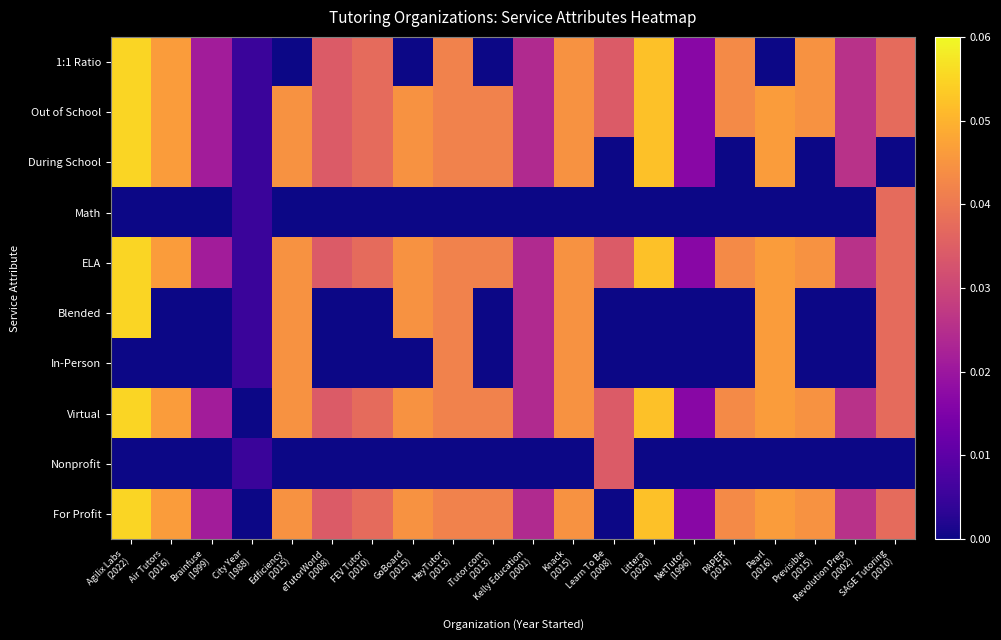

Reading right to left, list all the values displayed in this chart.

For Profit: SAGE Tutoring
(2010)=0.0	Revolution Prep
(2002)=0.0	Previsible
(2015)=0.0	Pearl
(2016)=0.0	PAPER
(2014)=0.0	NetTutor
(1996)=0.0	Littera
(2020)=0.1	Learn To Be
(2008)=0.0	Knack
(2015)=0.0	Kelly Education
(2001)=0.0	iTutor.com
(2013)=0.0	HeyTutor
(2013)=0.0	GoBoard
(2015)=0.0	FEV Tutor
(2010)=0.0	eTutorWorld
(2008)=0.0	Edficiency
(2015)=0.0	City Year
(1988)=0.0	Brainfuse
(1999)=0.0	Air Tutors
(2016)=0.0	Agilix Labs
(2022)=0.1
Nonprofit: SAGE Tutoring
(2010)=0.0	Revolution Prep
(2002)=0.0	Previsible
(2015)=0.0	Pearl
(2016)=0.0	PAPER
(2014)=0.0	NetTutor
(1996)=0.0	Littera
(2020)=0.0	Learn To Be
(2008)=0.0	Knack
(2015)=0.0	Kelly Education
(2001)=0.0	iTutor.com
(2013)=0.0	HeyTutor
(2013)=0.0	GoBoard
(2015)=0.0	FEV Tutor
(2010)=0.0	eTutorWorld
(2008)=0.0	Edficiency
(2015)=0.0	City Year
(1988)=0.0	Brainfuse
(1999)=0.0	Air Tutors
(2016)=0.0	Agilix Labs
(2022)=0.0
Virtual: SAGE Tutoring
(2010)=0.0	Revolution Prep
(2002)=0.0	Previsible
(2015)=0.0	Pearl
(2016)=0.0	PAPER
(2014)=0.0	NetTutor
(1996)=0.0	Littera
(2020)=0.1	Learn To Be
(2008)=0.0	Knack
(2015)=0.0	Kelly Education
(2001)=0.0	iTutor.com
(2013)=0.0	HeyTutor
(2013)=0.0	GoBoard
(2015)=0.0	FEV Tutor
(2010)=0.0	eTutorWorld
(2008)=0.0	Edficiency
(2015)=0.0	City Year
(1988)=0.0	Brainfuse
(1999)=0.0	Air Tutors
(2016)=0.0	Agilix Labs
(2022)=0.1
In-Person: SAGE Tutoring
(2010)=0.0	Revolution Prep
(2002)=0.0	Previsible
(2015)=0.0	Pearl
(2016)=0.0	PAPER
(2014)=0.0	NetTutor
(1996)=0.0	Littera
(2020)=0.0	Learn To Be
(2008)=0.0	Knack
(2015)=0.0	Kelly Education
(2001)=0.0	iTutor.com
(2013)=0.0	HeyTutor
(2013)=0.0	GoBoard
(2015)=0.0	FEV Tutor
(2010)=0.0	eTutorWorld
(2008)=0.0	Edficiency
(2015)=0.0	City Year
(1988)=0.0	Brainfuse
(1999)=0.0	Air Tutors
(2016)=0.0	Agilix Labs
(2022)=0.0
Blended: SAGE Tutoring
(2010)=0.0	Revolution Prep
(2002)=0.0	Previsible
(2015)=0.0	Pearl
(2016)=0.0	PAPER
(2014)=0.0	NetTutor
(1996)=0.0	Littera
(2020)=0.0	Learn To Be
(2008)=0.0	Knack
(2015)=0.0	Kelly Education
(2001)=0.0	iTutor.com
(2013)=0.0	HeyTutor
(2013)=0.0	GoBoard
(2015)=0.0	FEV Tutor
(2010)=0.0	eTutorWorld
(2008)=0.0	Edficiency
(2015)=0.0	City Year
(1988)=0.0	Brainfuse
(1999)=0.0	Air Tutors
(2016)=0.0	Agilix Labs
(2022)=0.1
ELA: SAGE Tutoring
(2010)=0.0	Revolution Prep
(2002)=0.0	Previsible
(2015)=0.0	Pearl
(2016)=0.0	PAPER
(2014)=0.0	NetTutor
(1996)=0.0	Littera
(2020)=0.1	Learn To Be
(2008)=0.0	Knack
(2015)=0.0	Kelly Education
(2001)=0.0	iTutor.com
(2013)=0.0	HeyTutor
(2013)=0.0	GoBoard
(2015)=0.0	FEV Tutor
(2010)=0.0	eTutorWorld
(2008)=0.0	Edficiency
(2015)=0.0	City Year
(1988)=0.0	Brainfuse
(1999)=0.0	Air Tutors
(2016)=0.0	Agilix Labs
(2022)=0.1
Math: SAGE Tutoring
(2010)=0.0	Revolution Prep
(2002)=0.0	Previsible
(2015)=0.0	Pearl
(2016)=0.0	PAPER
(2014)=0.0	NetTutor
(1996)=0.0	Littera
(2020)=0.0	Learn To Be
(2008)=0.0	Knack
(2015)=0.0	Kelly Education
(2001)=0.0	iTutor.com
(2013)=0.0	HeyTutor
(2013)=0.0	GoBoard
(2015)=0.0	FEV Tutor
(2010)=0.0	eTutorWorld
(2008)=0.0	Edficiency
(2015)=0.0	City Year
(1988)=0.0	Brainfuse
(1999)=0.0	Air Tutors
(2016)=0.0	Agilix Labs
(2022)=0.0
During School: SAGE Tutoring
(2010)=0.0	Revolution Prep
(2002)=0.0	Previsible
(2015)=0.0	Pearl
(2016)=0.0	PAPER
(2014)=0.0	NetTutor
(1996)=0.0	Littera
(2020)=0.1	Learn To Be
(2008)=0.0	Knack
(2015)=0.0	Kelly Education
(2001)=0.0	iTutor.com
(2013)=0.0	HeyTutor
(2013)=0.0	GoBoard
(2015)=0.0	FEV Tutor
(2010)=0.0	eTutorWorld
(2008)=0.0	Edficiency
(2015)=0.0	City Year
(1988)=0.0	Brainfuse
(1999)=0.0	Air Tutors
(2016)=0.0	Agilix Labs
(2022)=0.1
Out of School: SAGE Tutoring
(2010)=0.0	Revolution Prep
(2002)=0.0	Previsible
(2015)=0.0	Pearl
(2016)=0.0	PAPER
(2014)=0.0	NetTutor
(1996)=0.0	Littera
(2020)=0.1	Learn To Be
(2008)=0.0	Knack
(2015)=0.0	Kelly Education
(2001)=0.0	iTutor.com
(2013)=0.0	HeyTutor
(2013)=0.0	GoBoard
(2015)=0.0	FEV Tutor
(2010)=0.0	eTutorWorld
(2008)=0.0	Edficiency
(2015)=0.0	City Year
(1988)=0.0	Brainfuse
(1999)=0.0	Air Tutors
(2016)=0.0	Agilix Labs
(2022)=0.1
1:1 Ratio: SAGE Tutoring
(2010)=0.0	Revolution Prep
(2002)=0.0	Previsible
(2015)=0.0	Pearl
(2016)=0.0	PAPER
(2014)=0.0	NetTutor
(1996)=0.0	Littera
(2020)=0.1	Learn To Be
(2008)=0.0	Knack
(2015)=0.0	Kelly Education
(2001)=0.0	iTutor.com
(2013)=0.0	HeyTutor
(2013)=0.0	GoBoard
(2015)=0.0	FEV Tutor
(2010)=0.0	eTutorWorld
(2008)=0.0	Edficiency
(2015)=0.0	City Year
(1988)=0.0	Brainfuse
(1999)=0.0	Air Tutors
(2016)=0.0	Agilix Labs
(2022)=0.1